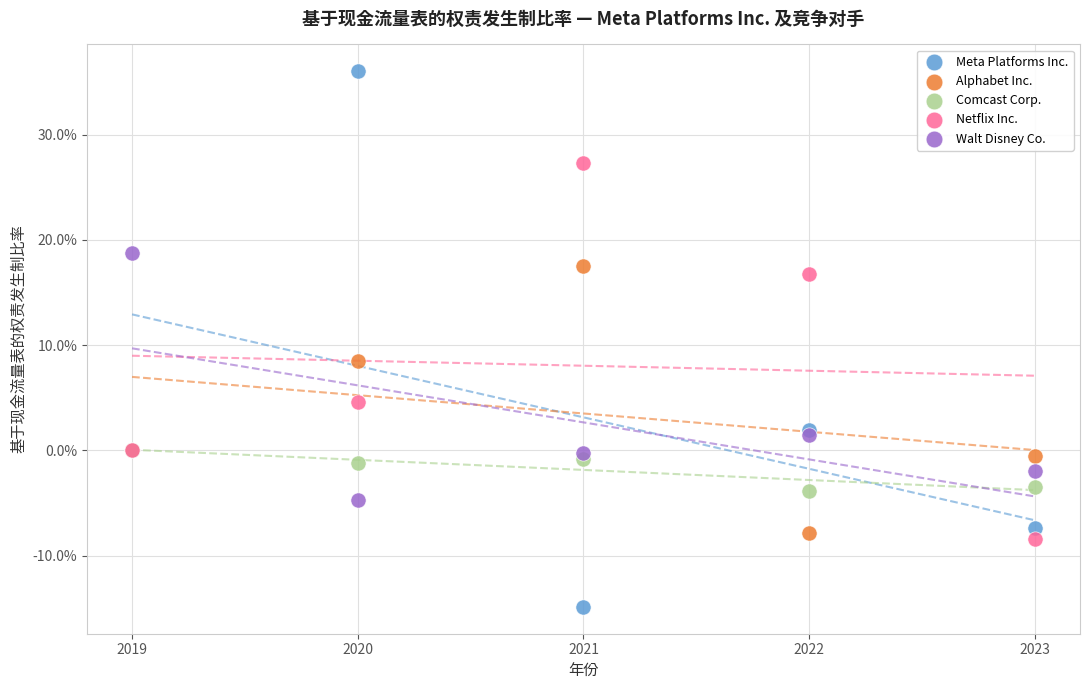

Which series contains the highest Y value?

Meta Platforms Inc.